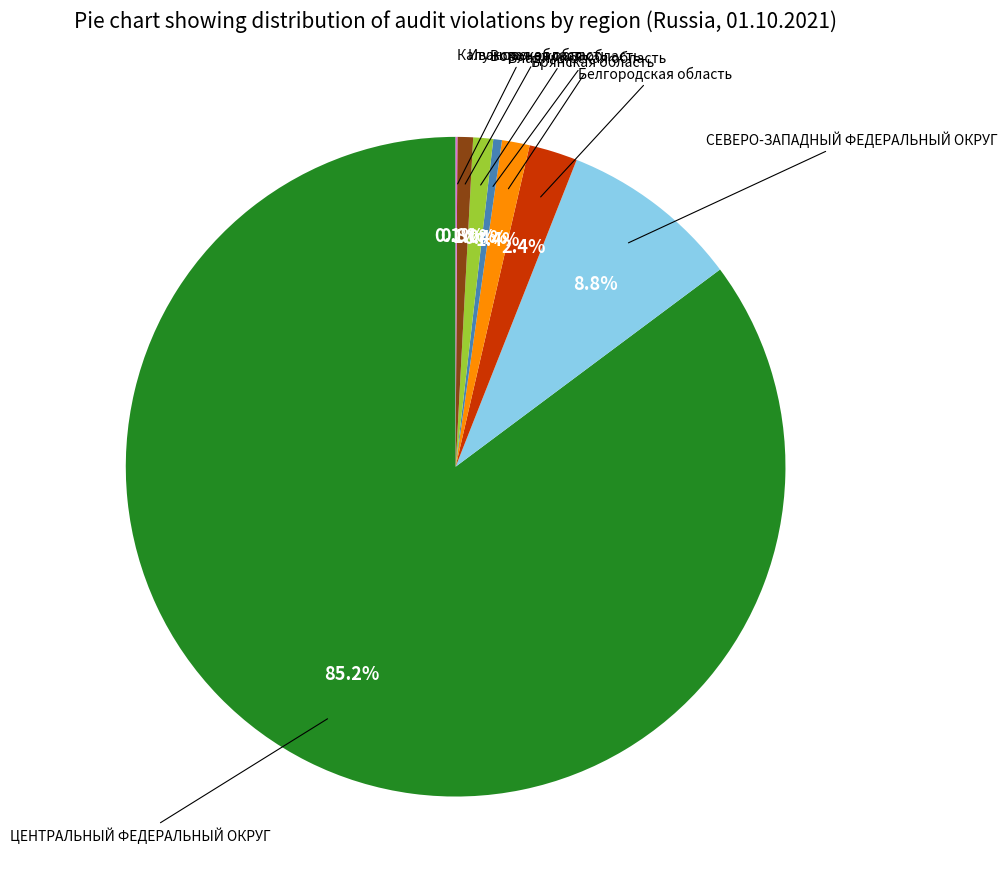

Is there a majority slice in this chart?

Yes